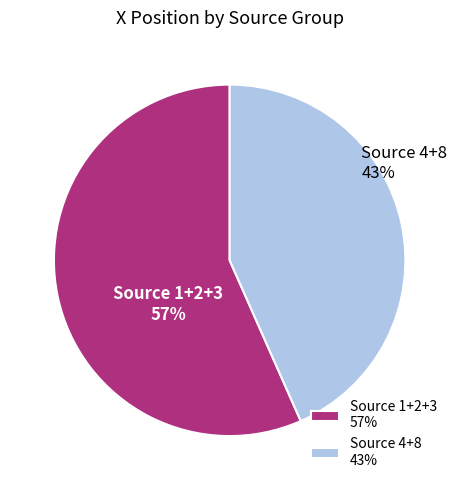

Rank the categories by value from highest to lowest.

Source 1+2+3 57%, Source 4+8 43%